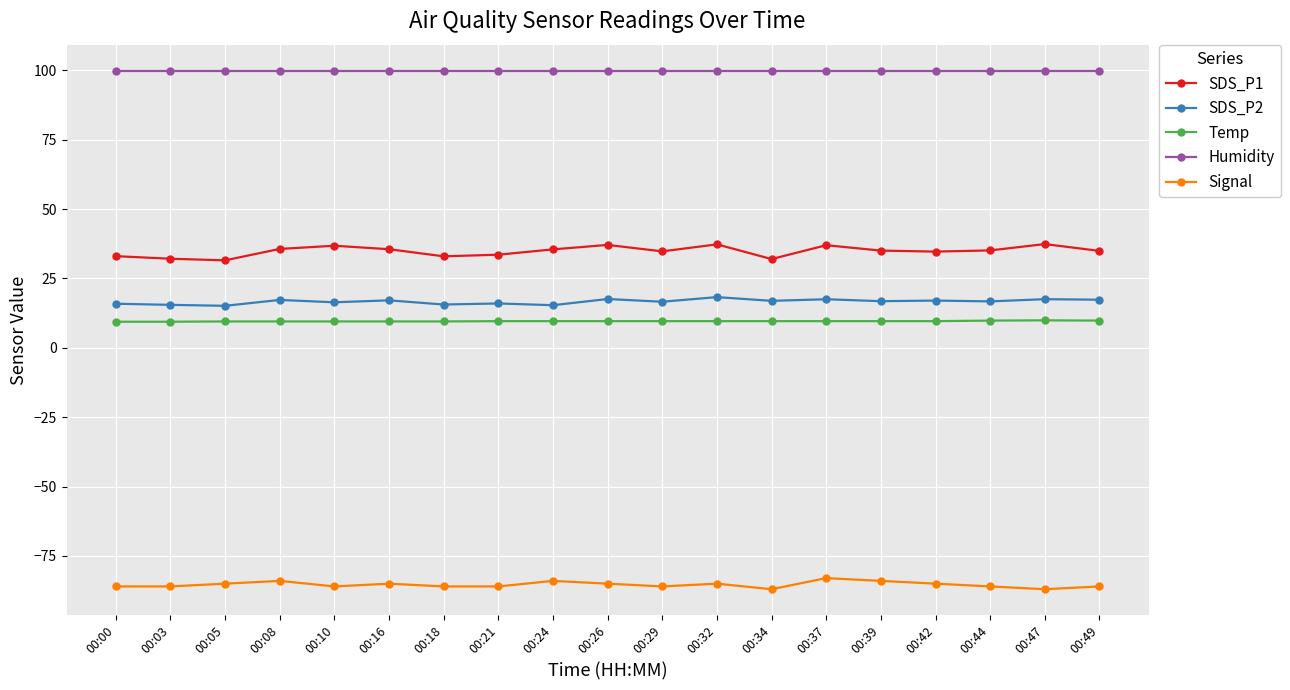

What is the value of the Temp point at the 1st from the left?

9.4